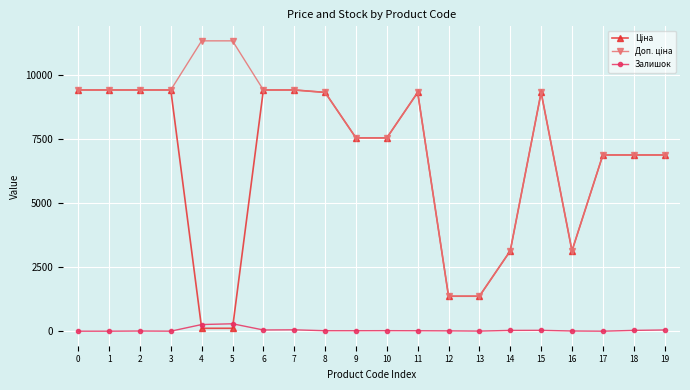

What is the total value across all series at 0?

18833.7